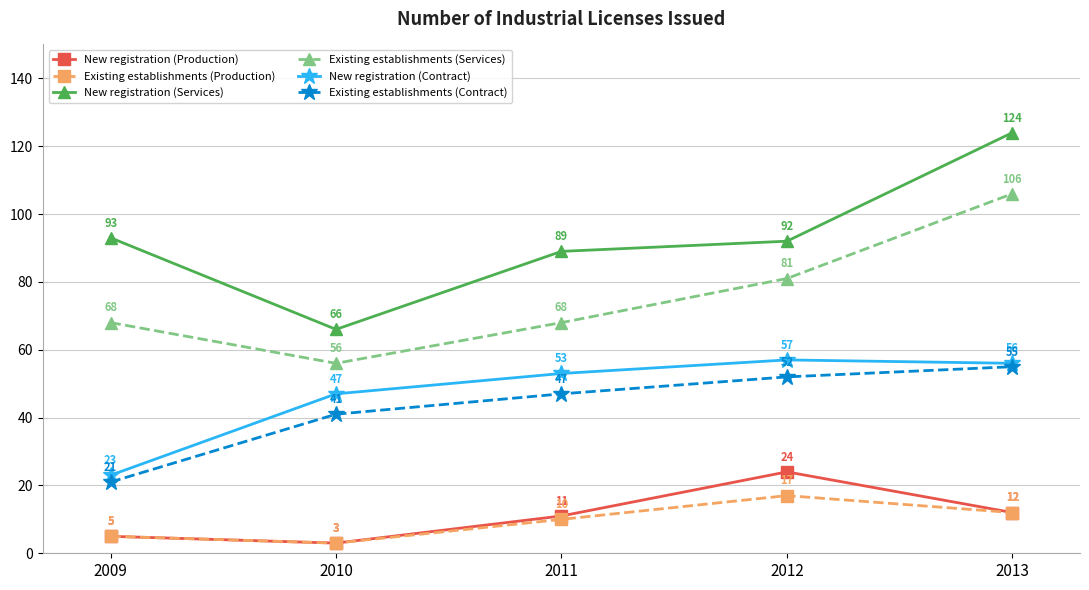

What is the difference between the maximum and minimum values in the Existing establishments (Production) series?

14